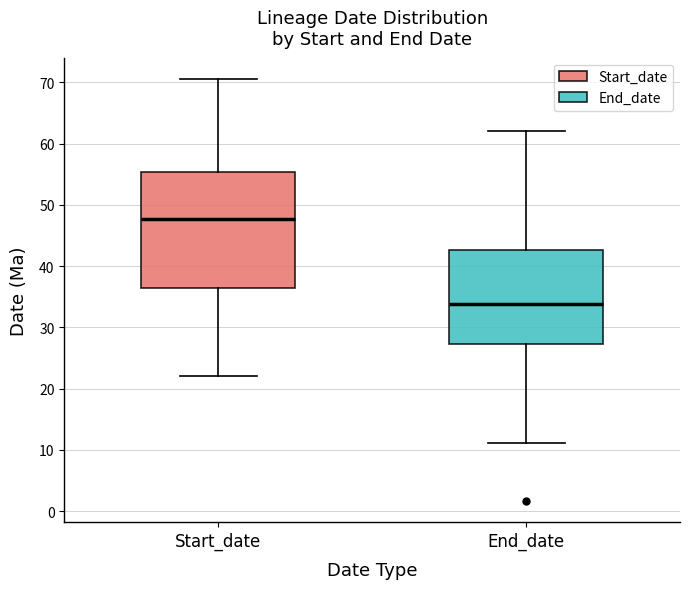

Comparing the boxes themselves (not the whiskers), which one is the tallest?

Start_date